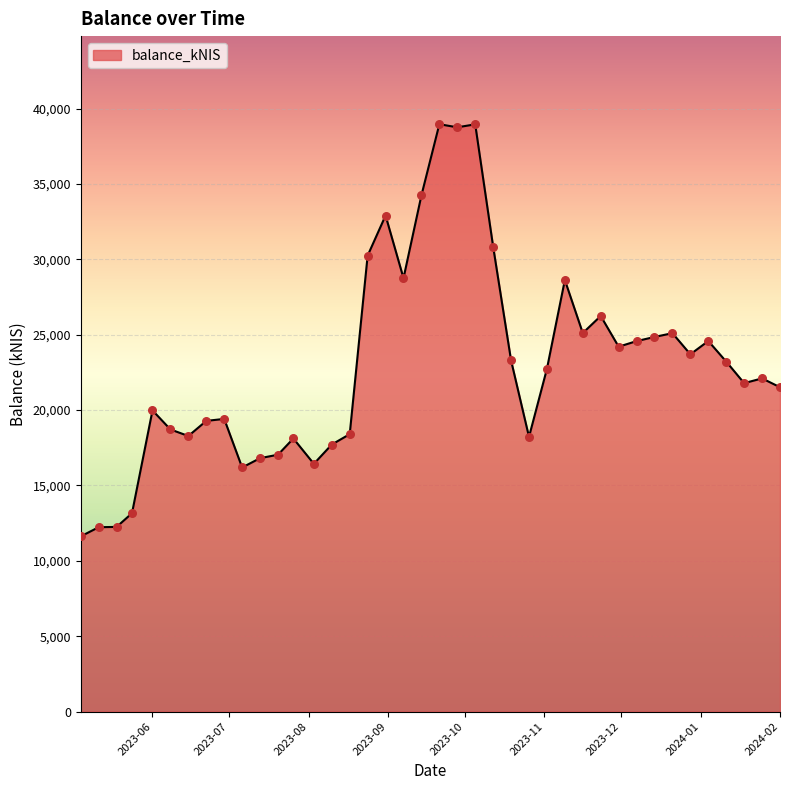

What is the maximum value shown in the chart?

38968.0